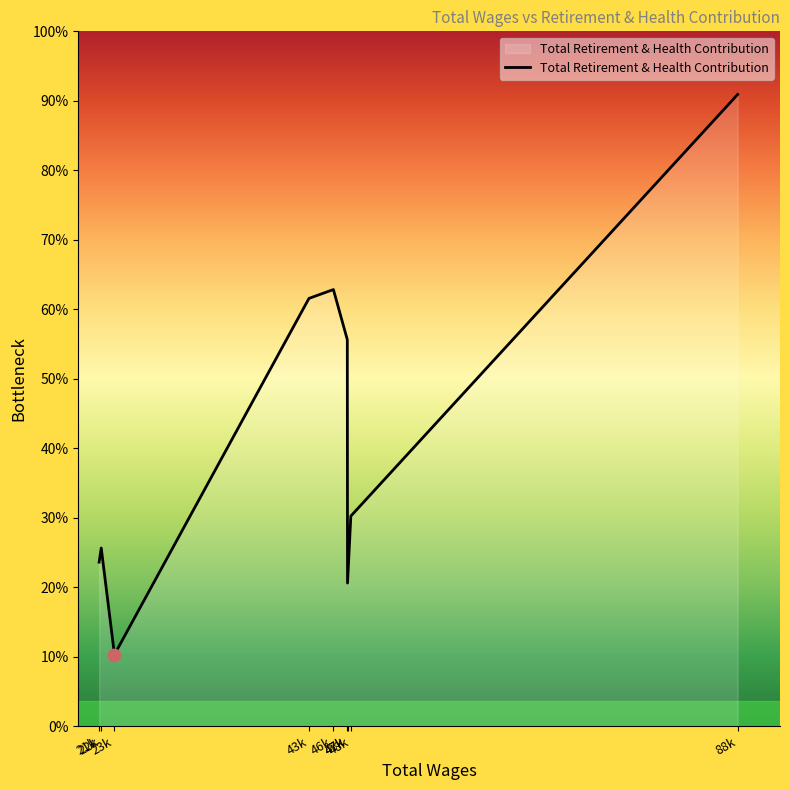

Does the chart have visible grid lines?

No